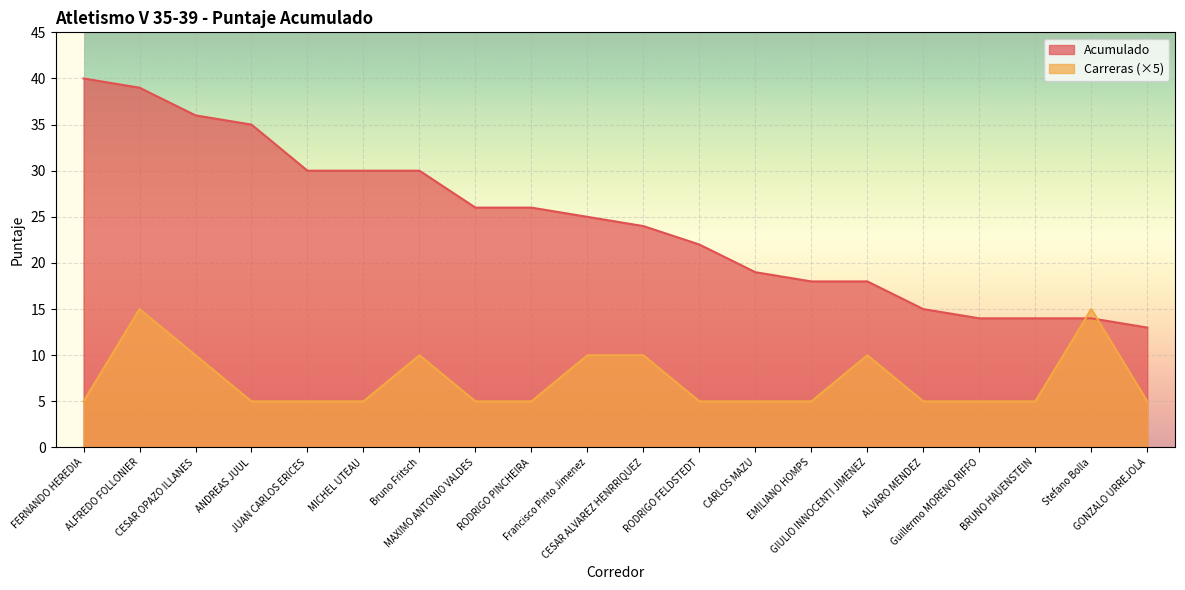

Rank the categories by Acumulado value from highest to lowest.

FERNANDO HEREDIA, ALFREDO FOLLONIER, CESAR OPAZO ILLANES, ANDREAS JUUL, JUAN CARLOS ERICES, MICHEL UTEAU, Bruno Fritsch, MAXIMO ANTONIO VALDES, RODRIGO PINCHEIRA, Francisco Pinto Jimenez, CESAR ALVAREZ HENRRIQUEZ, RODRIGO FELDSTEDT, CARLOS MAZU, EMILIANO HOMPS, GIULIO INNOCENTI JIMENEZ, ALVARO MENDEZ, Guillermo MORENO RIFFO, BRUNO HAUENSTEIN, Stefano Bolla, GONZALO URREJOLA